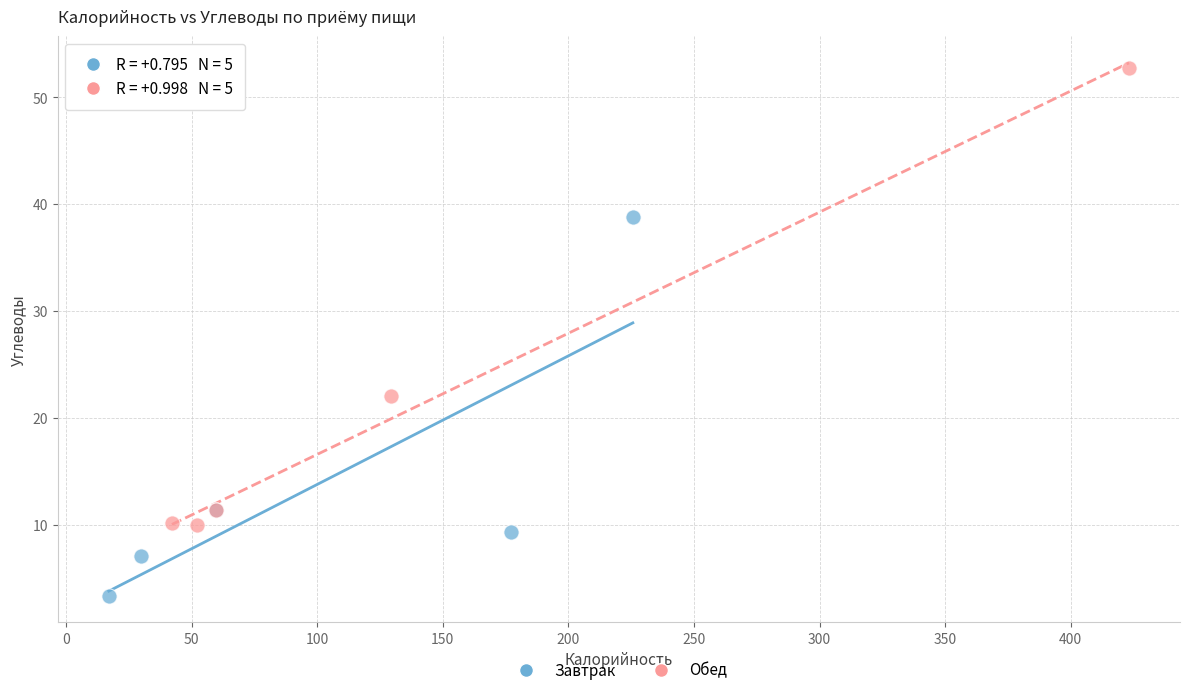

Which series has the largest Y range (max minus min)?

Обед